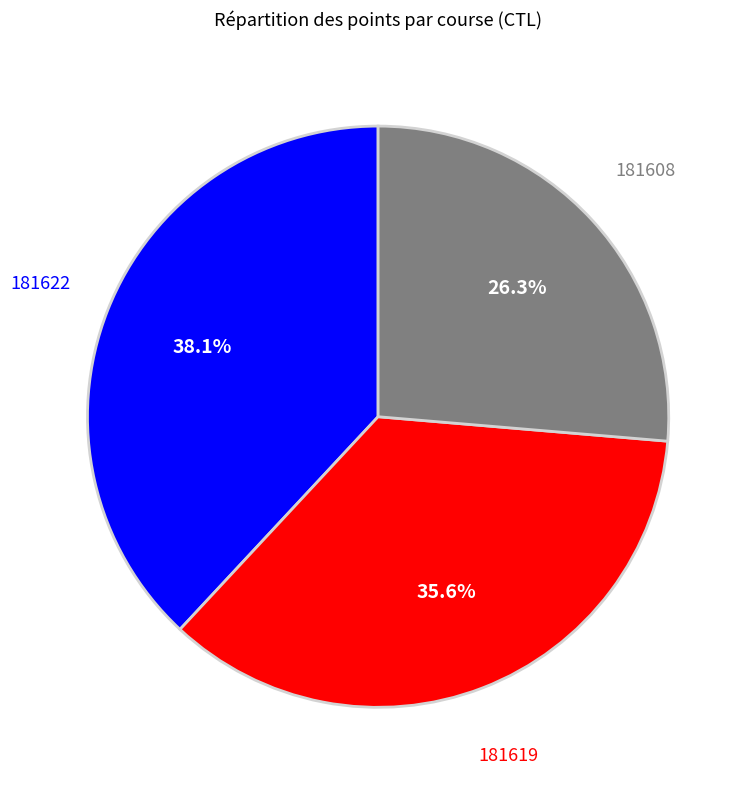

True or false: 181619 accounts for 36% of the total.

True